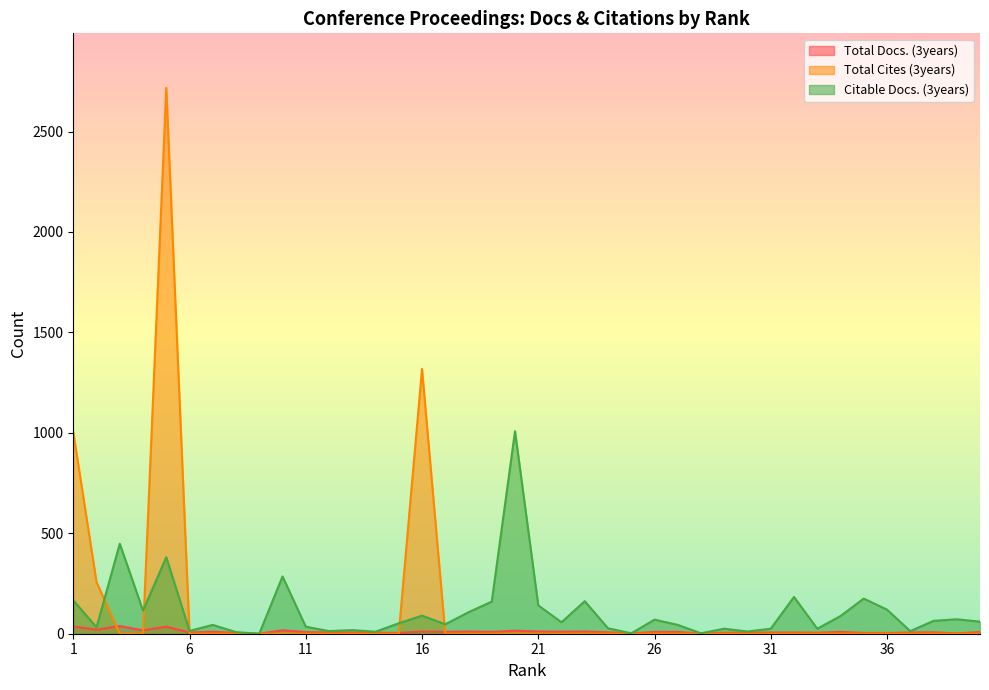

Between 12 and 27, which series saw the biggest shift?

Citable Docs. (3years)